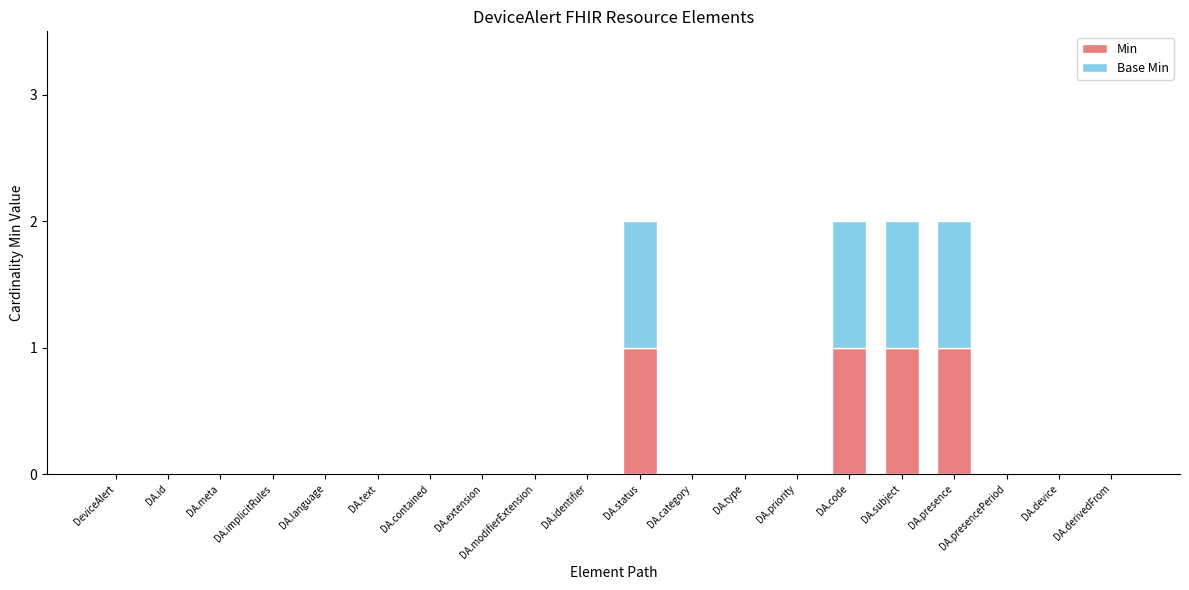

The Min series shows 0 at DA.device. True or false?

True